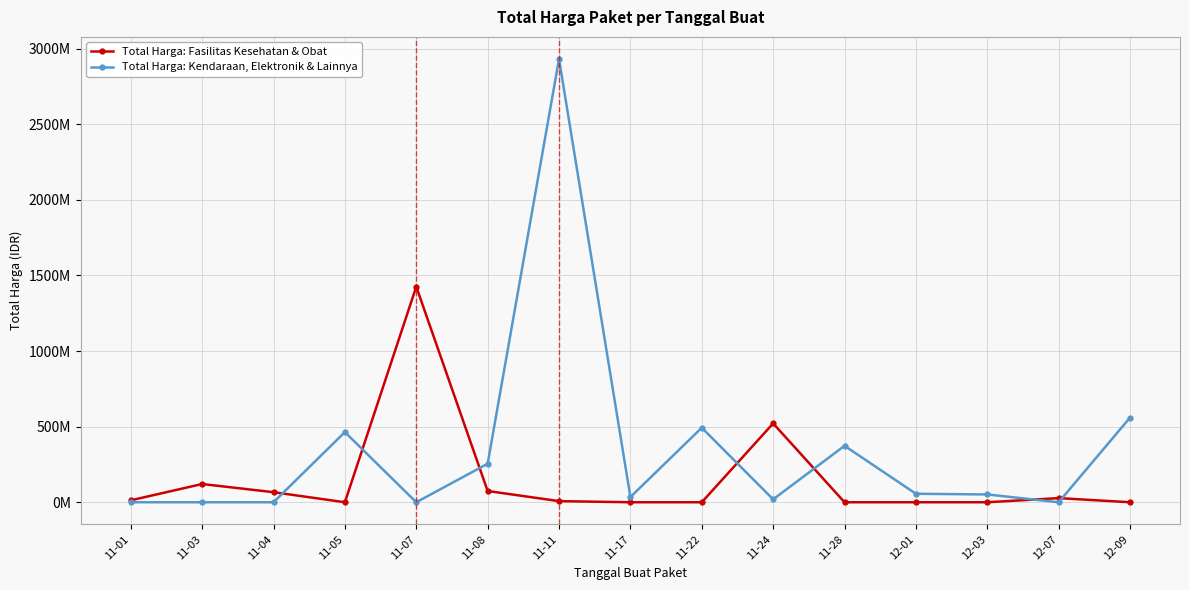

What is the difference between the maximum and minimum values in the Total Harga: Fasilitas Kesehatan & Obat series?

1425867900